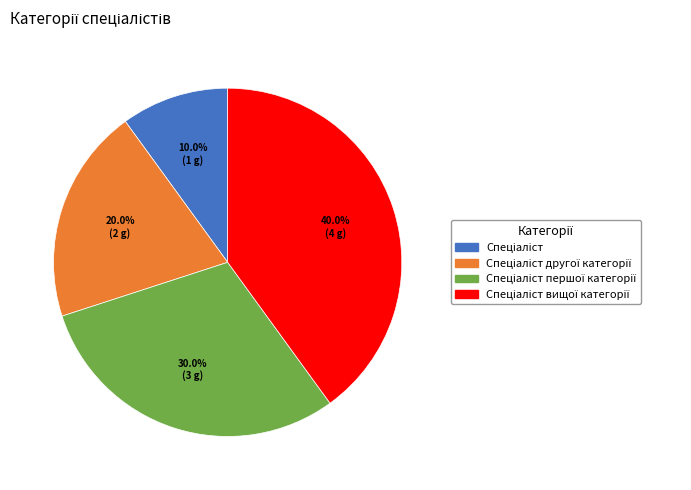

Does any single category account for the majority?

No